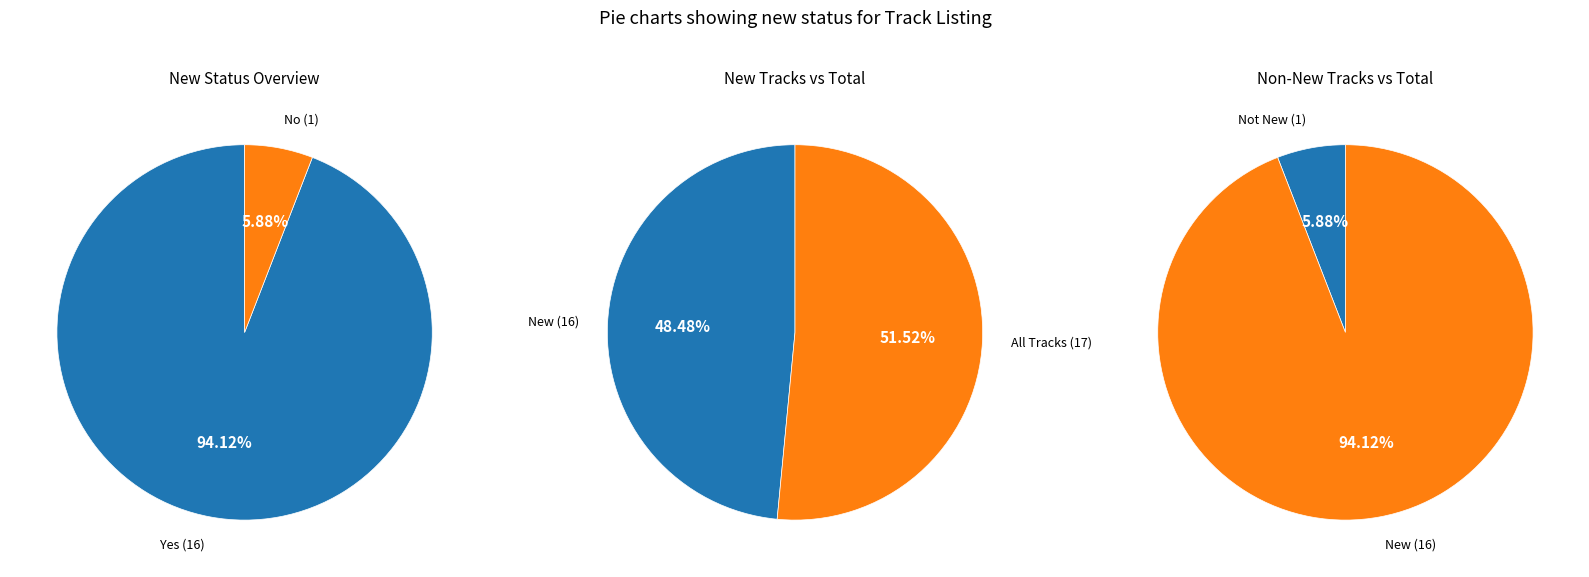

How much of the chart is everything except No?

94.1%